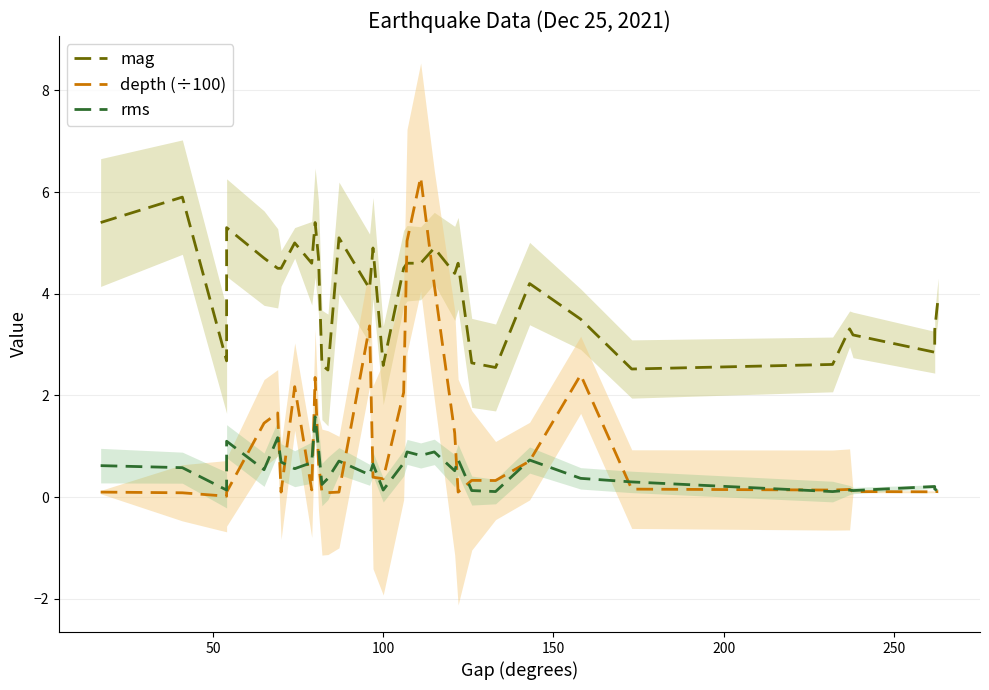

How many intersections are there between mag and depth (÷100)?

2